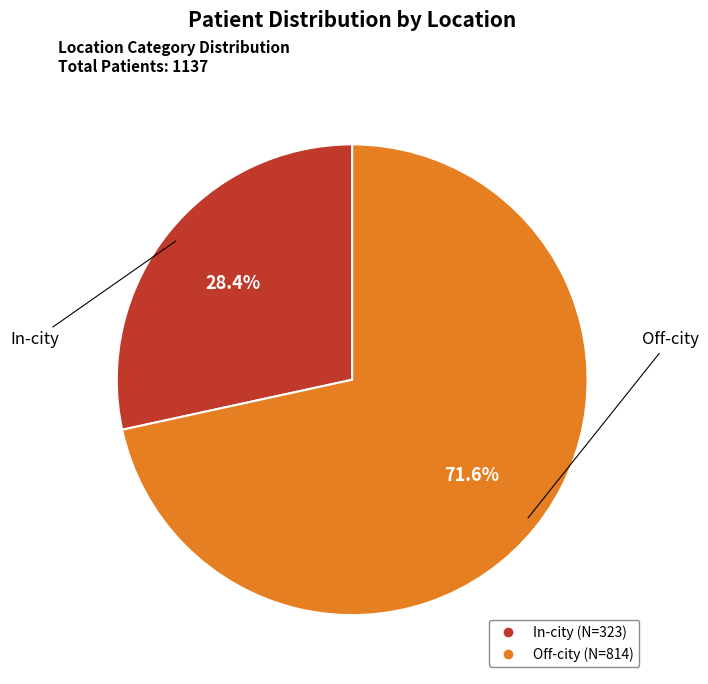

To the nearest percent, what portion does Off-city represent?

72%